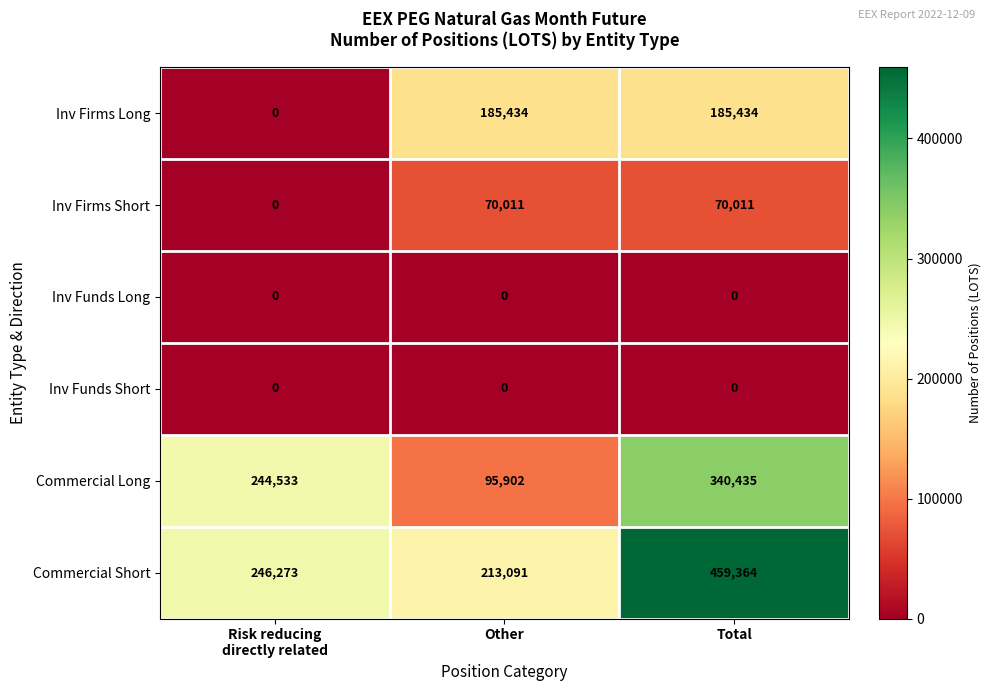

Reading right to left, list all the values displayed in this chart.

Inv Firms Long: 185434	185434	0
Inv Firms Short: 70011	70011	0
Inv Funds Long: 0	0	0
Inv Funds Short: 0	0	0
Commercial Long: 340435	95902	244533
Commercial Short: 459364	213091	246273